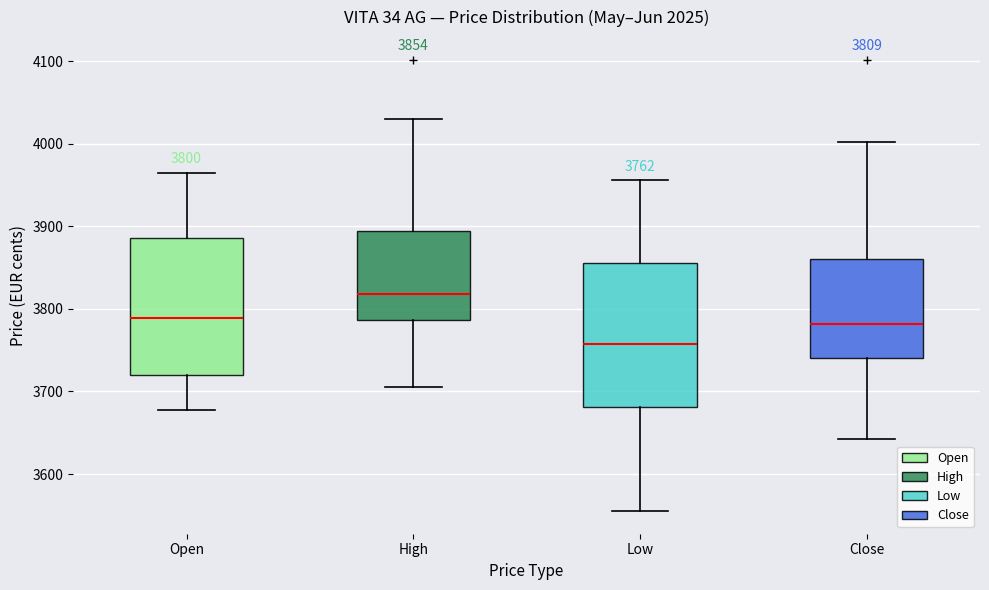

Which box's median line is the highest?

High